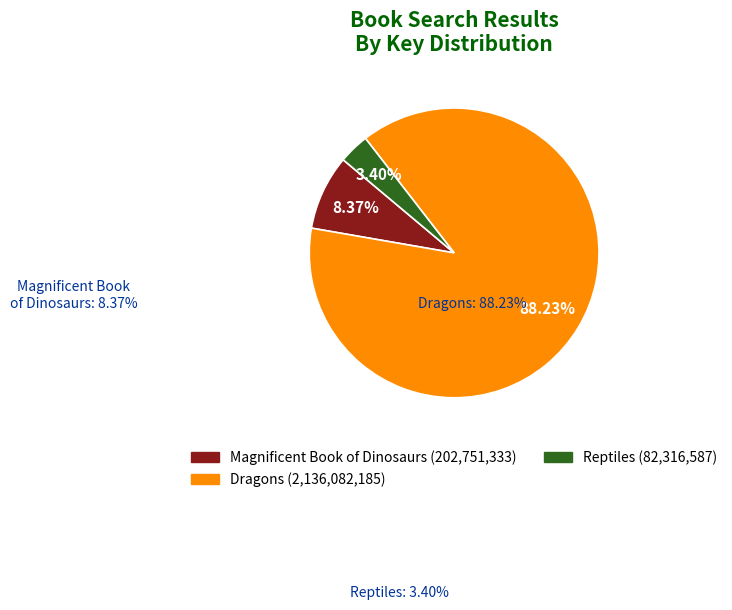

True or false: Result 3: Reptiles accounts for 3% of the total.

True